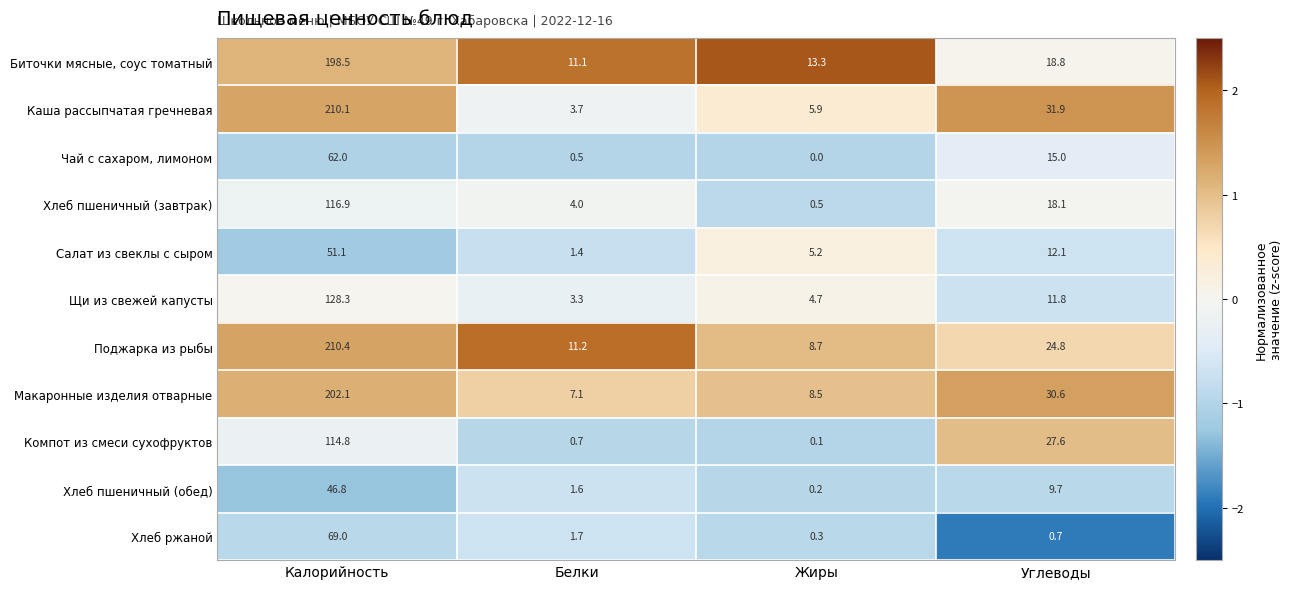

Which series changed the most between Калорийность and Углеводы?

Поджарка из рыбы